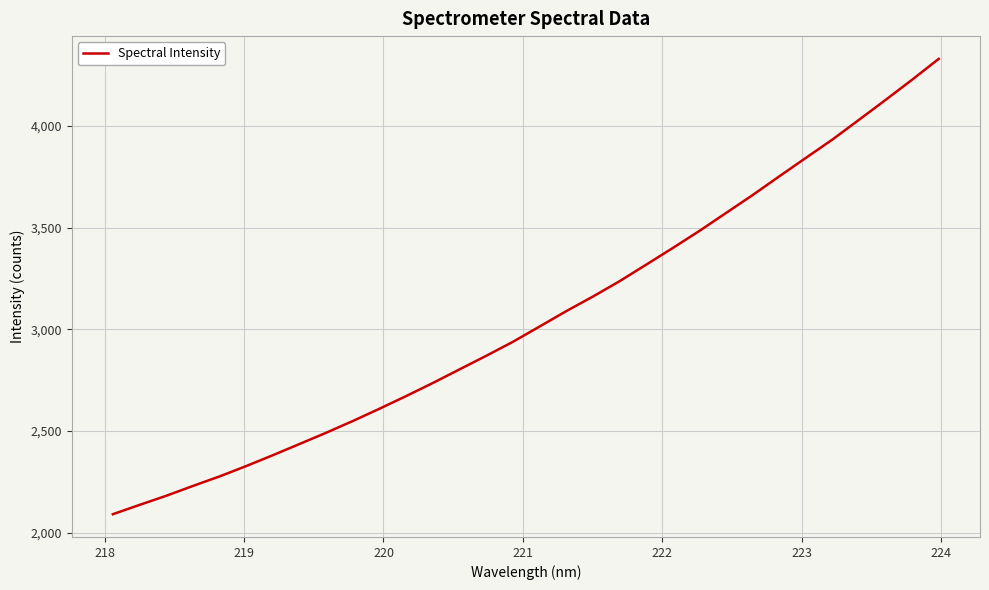

What is the maximum value shown in the chart?

4328.7